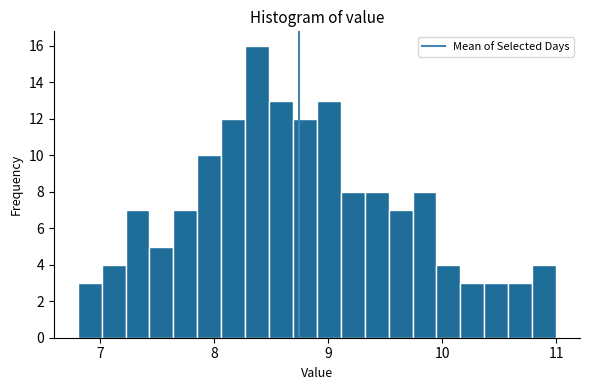

Read against the x-axis, roughly where is the centre of the tallest bar?

8.4